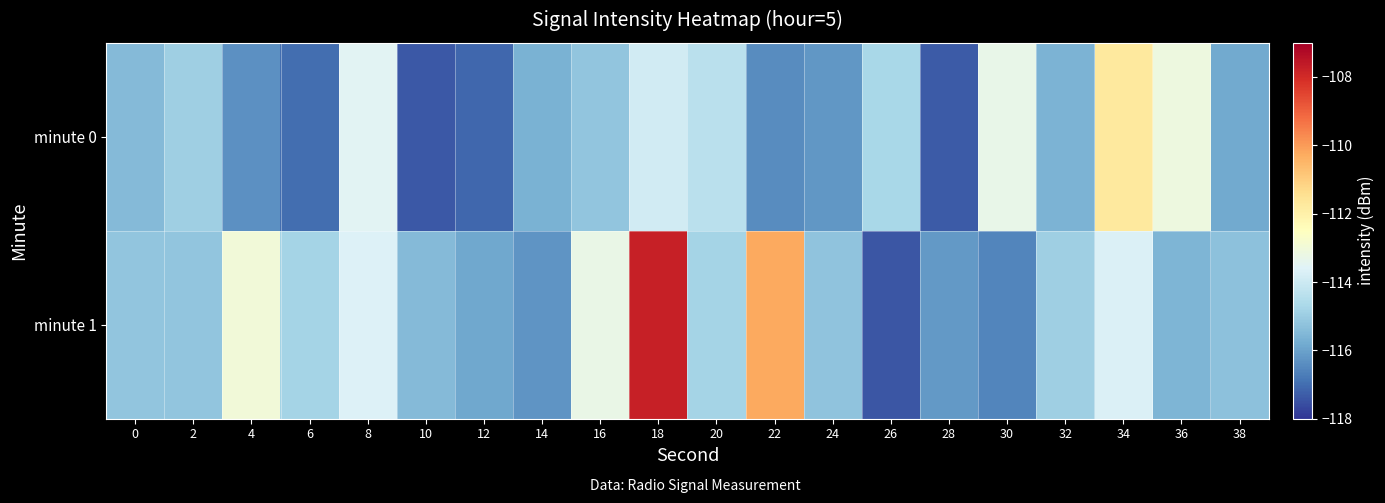

At which category is the sum across all series the highest?

18